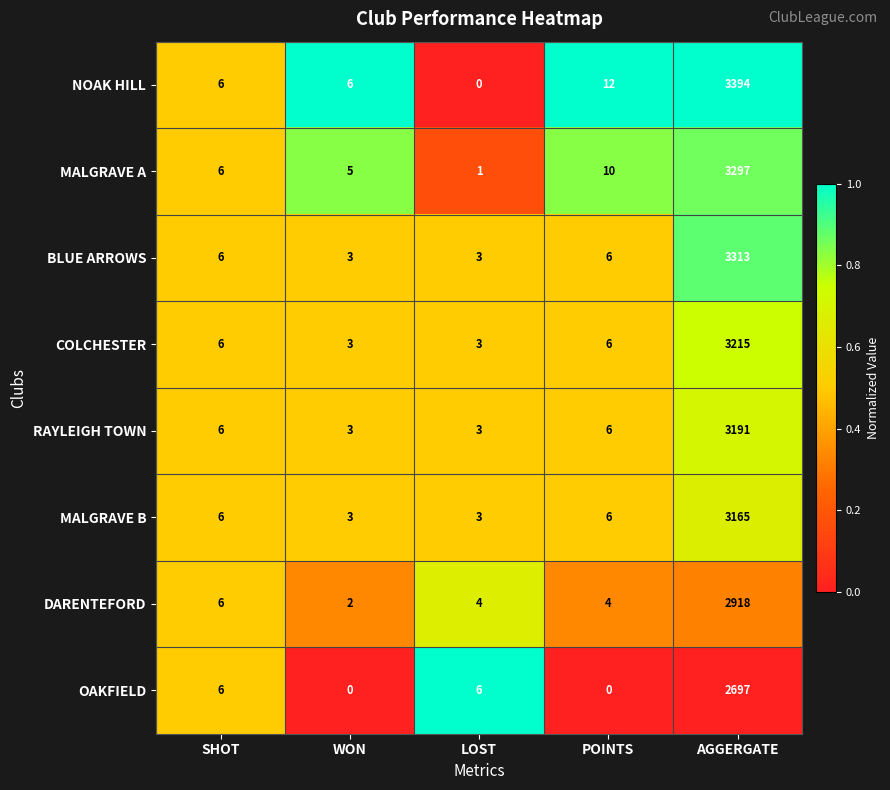

What is the difference between the maximum and minimum values in the MALGRAVE B series?

3162